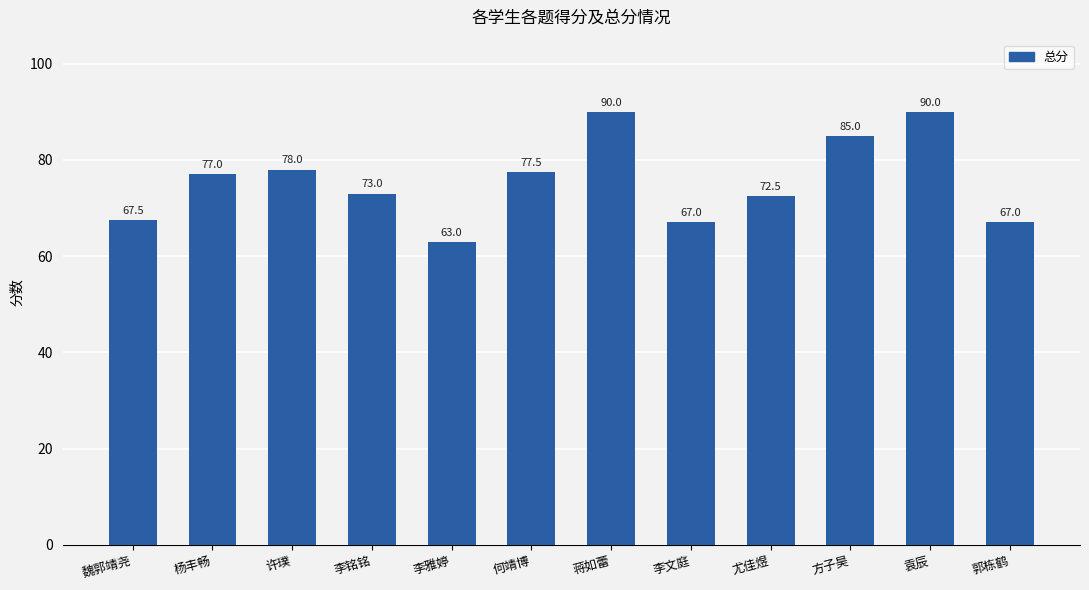

Reading left to right, list all the values displayed in this chart.

67.5	77.0	78.0	73.0	63.0	77.5	90.0	67.0	72.5	85.0	90.0	67.0